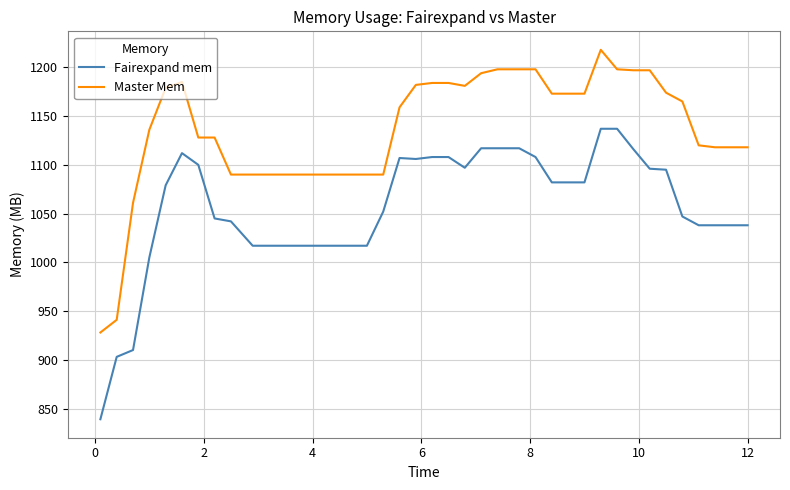

Rank the series by their maximum value, from highest to lowest.

Master Mem, Fairexpand mem